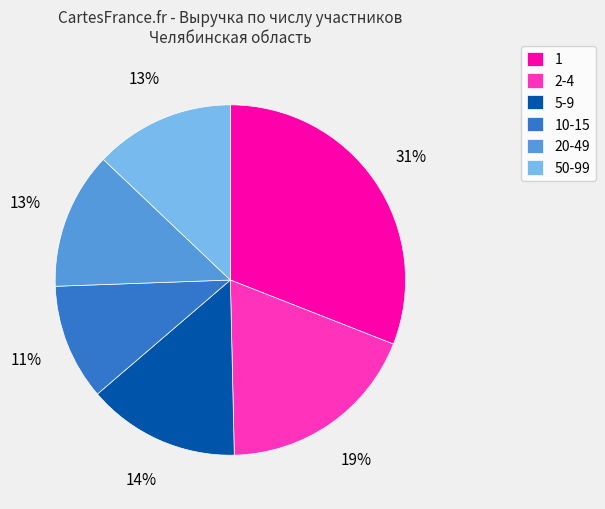

What percentage is the 10-15 slice, to the nearest percent?

11%